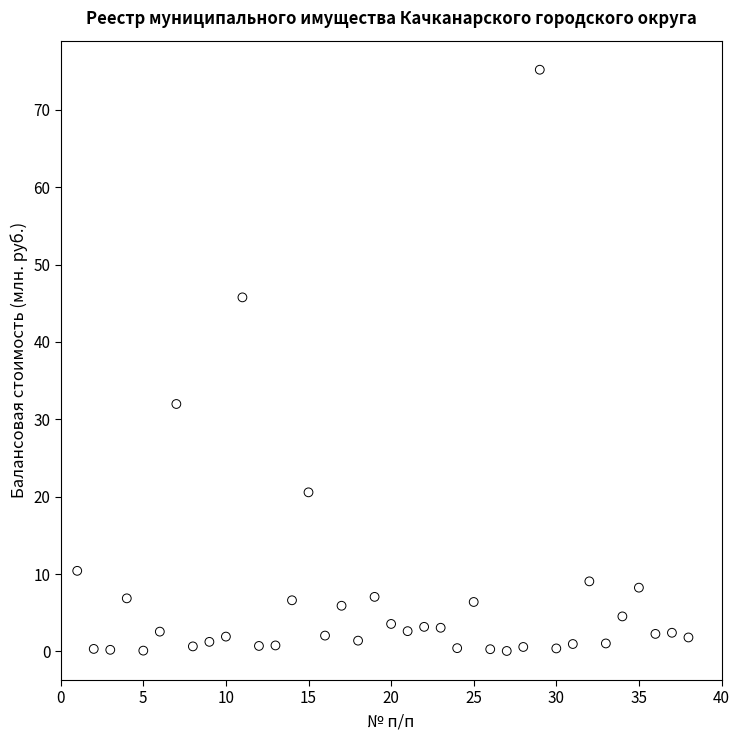

What is the range of X values (max minus min)?

37.0